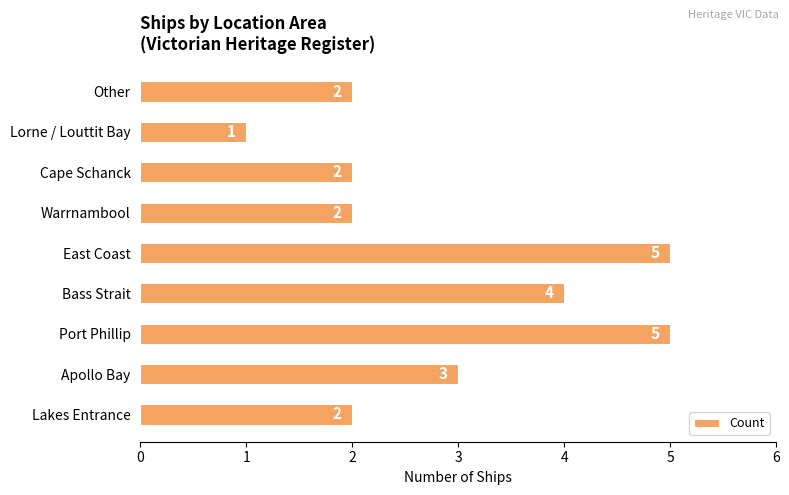

How many values are between 2 and 4?

6